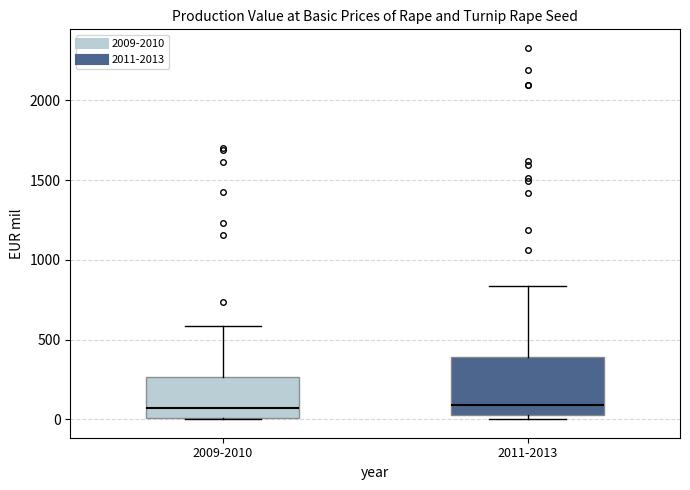

Where is the lower edge of the box for 2011-2013 on the y-axis? The values are not printed on the chart, so give them approximately, as read against the axis.

0